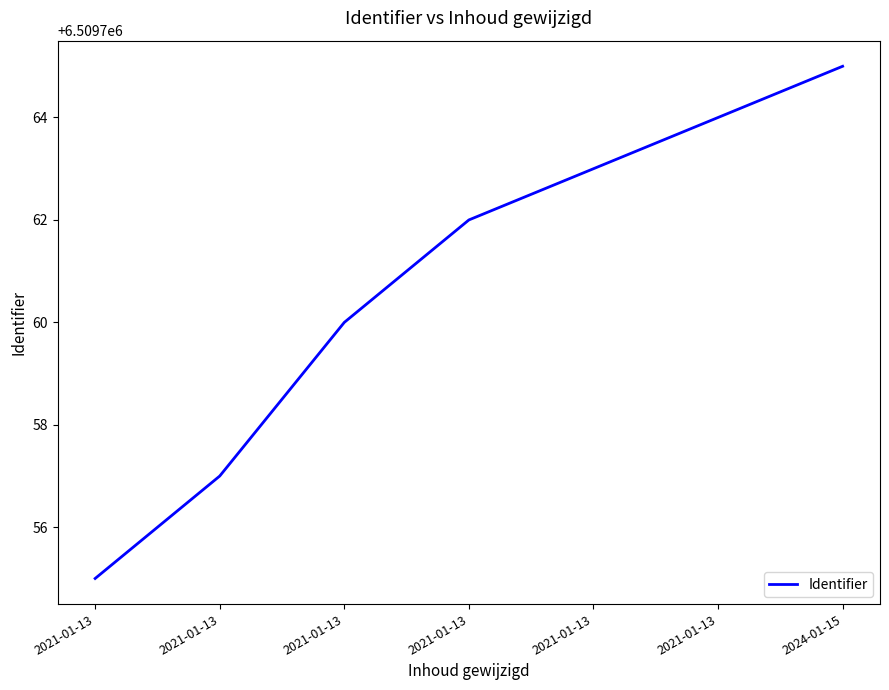

Is this an area chart (filled region under the line)?

No